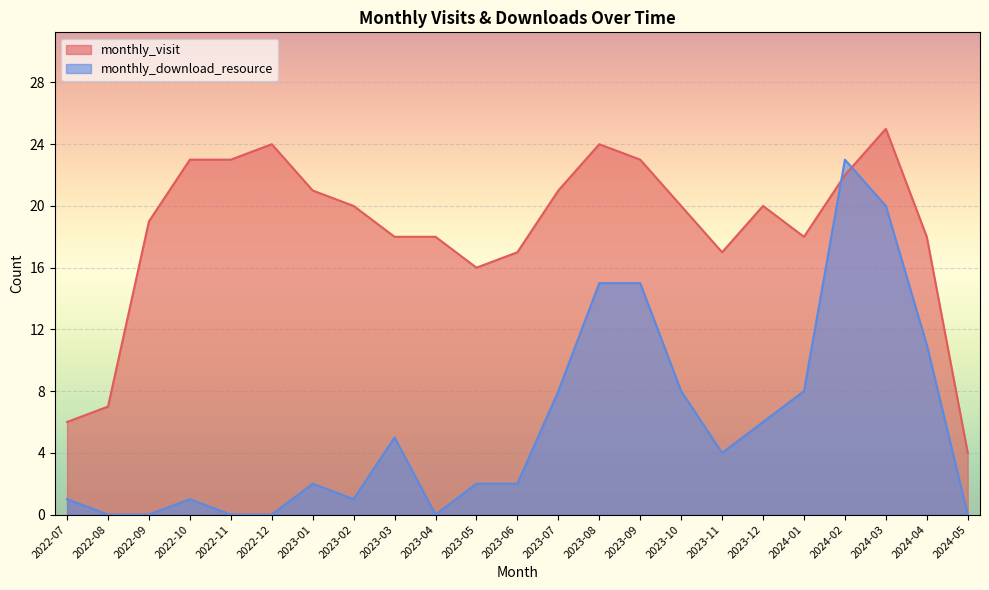

What is the average value of the monthly_visit series?

18